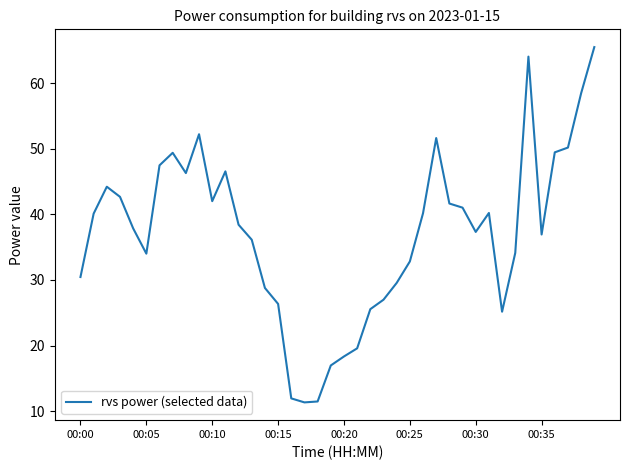

How many interior local peaks (higher than both neighbors) does the data have?

7